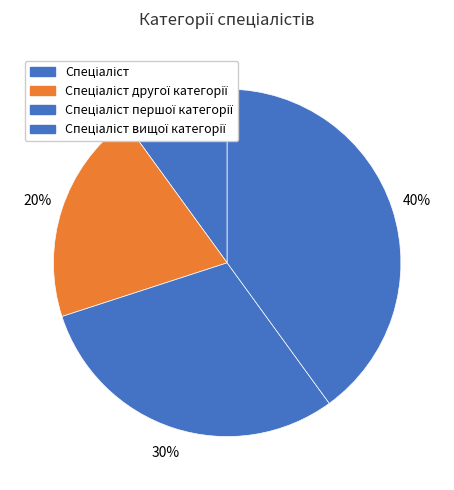

True or false: Спеціаліст першої категорії accounts for 30% of the total.

True